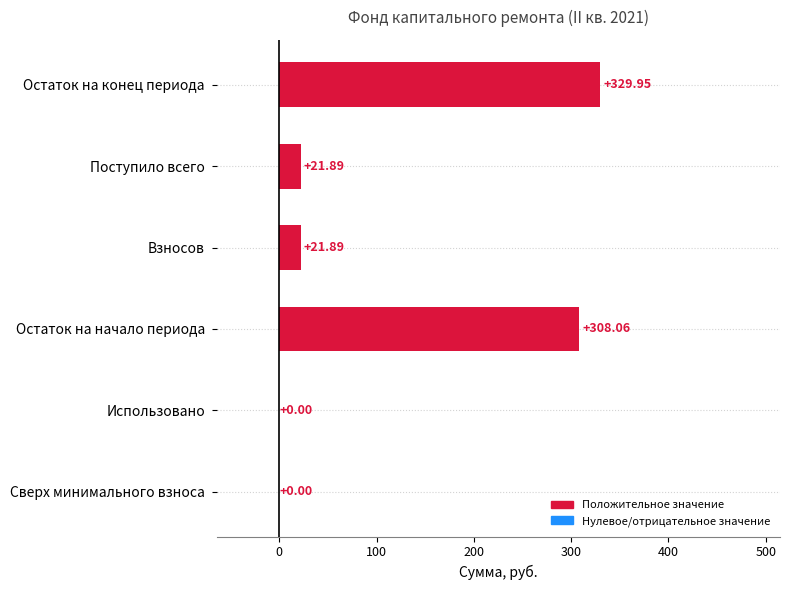

Are the bars horizontal?

Yes